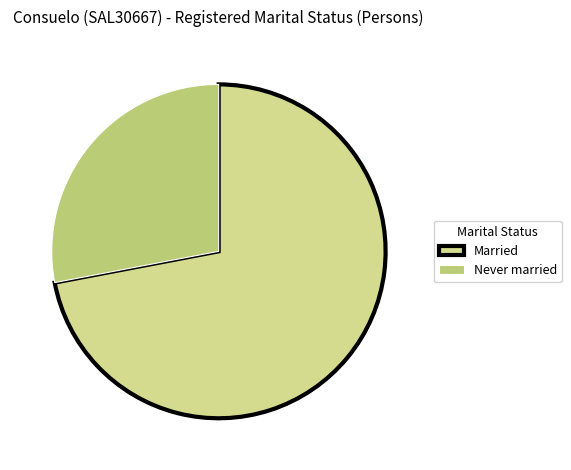

How many segments does this pie chart have?

2